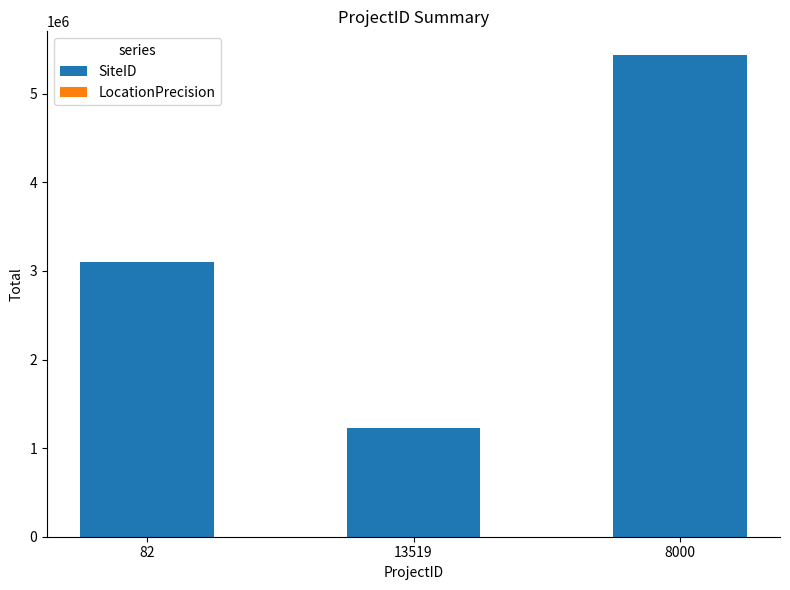

What is the sum of all SiteID values?

9759509